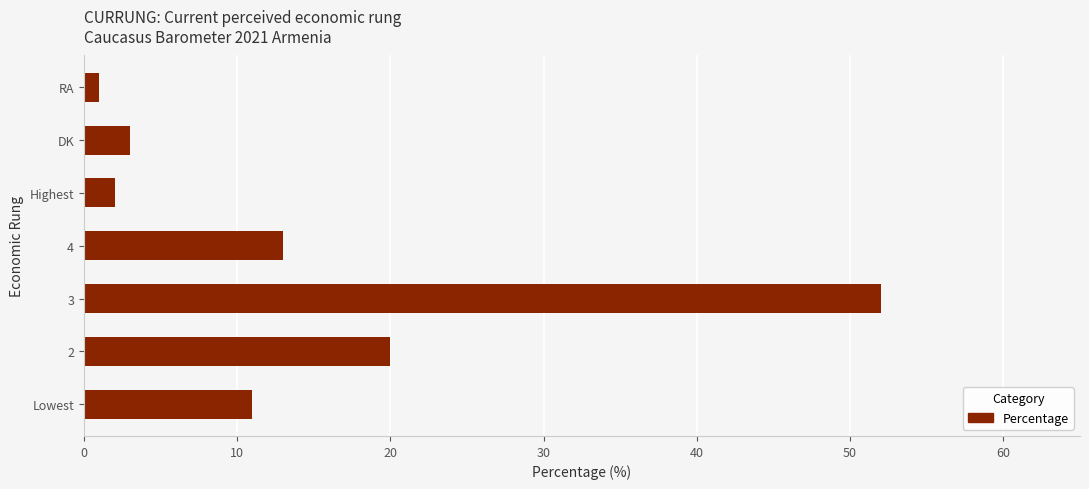

Which category has the highest value across all series?

3